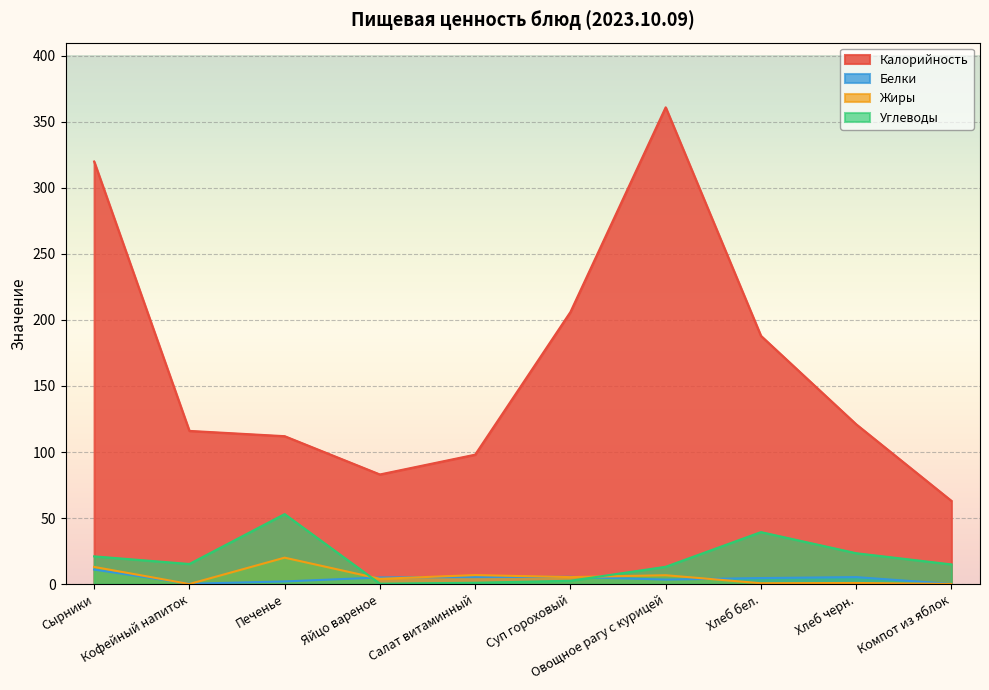

Rank the series at Салат витаминный from highest to lowest value.

Калорийность, Жиры, Белки, Углеводы